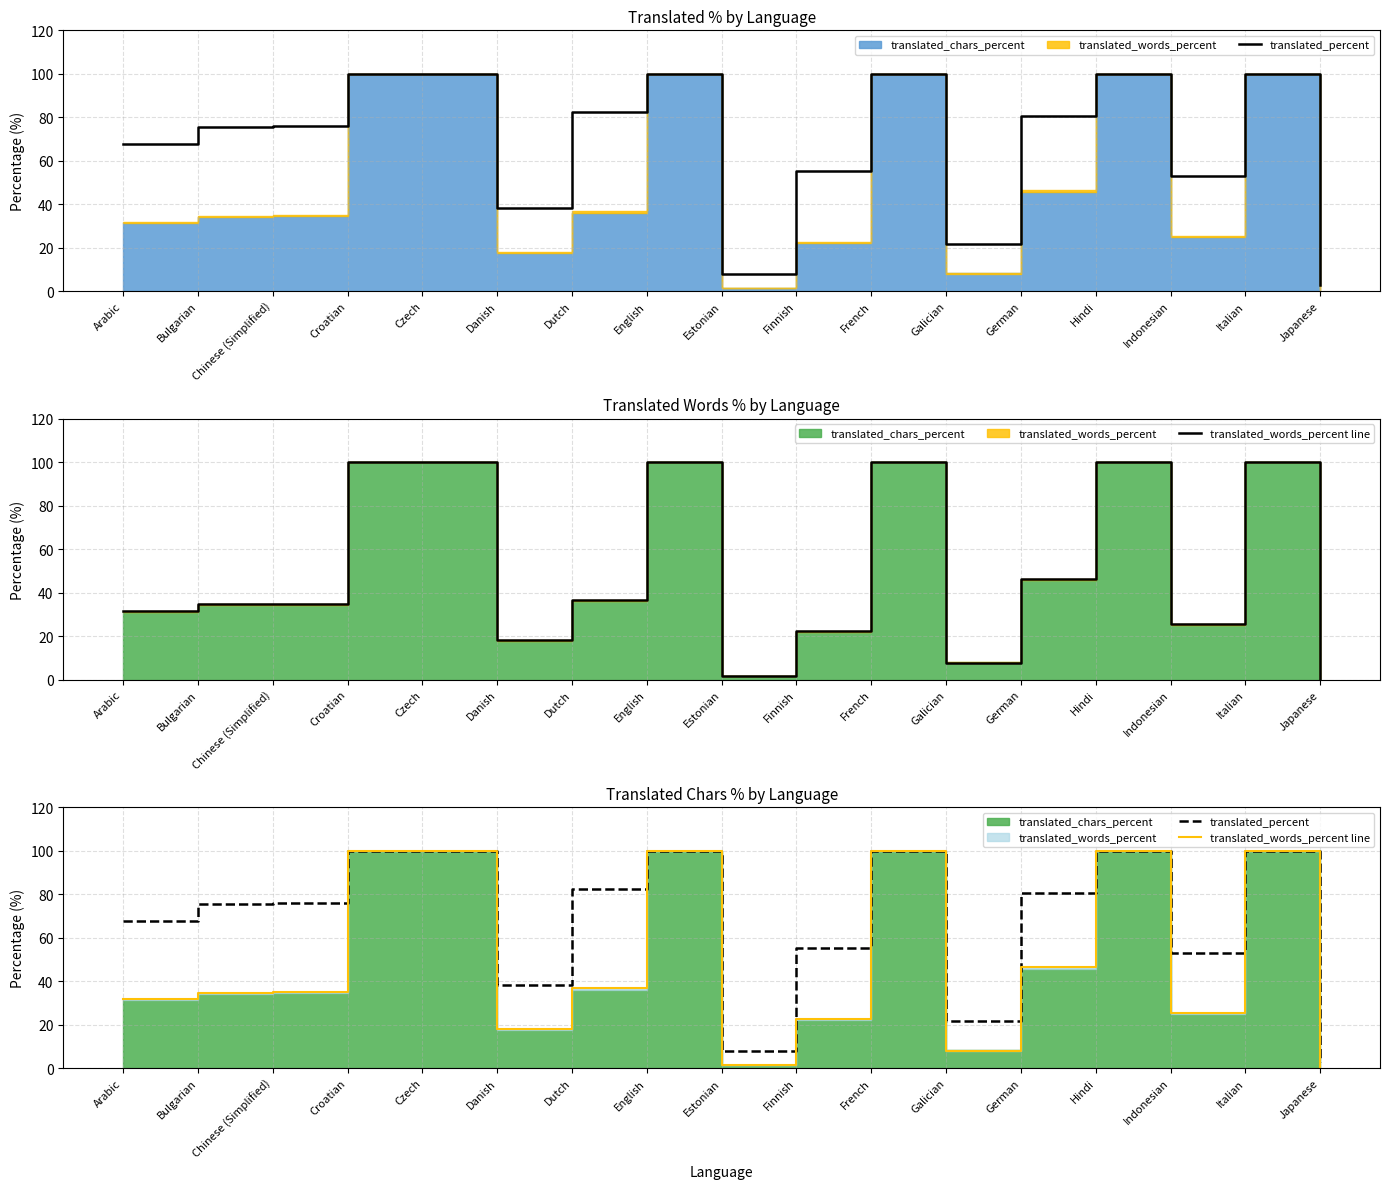

Is the value of translated_percent at Italian greater than the value of translated_words_percent line at English?

No